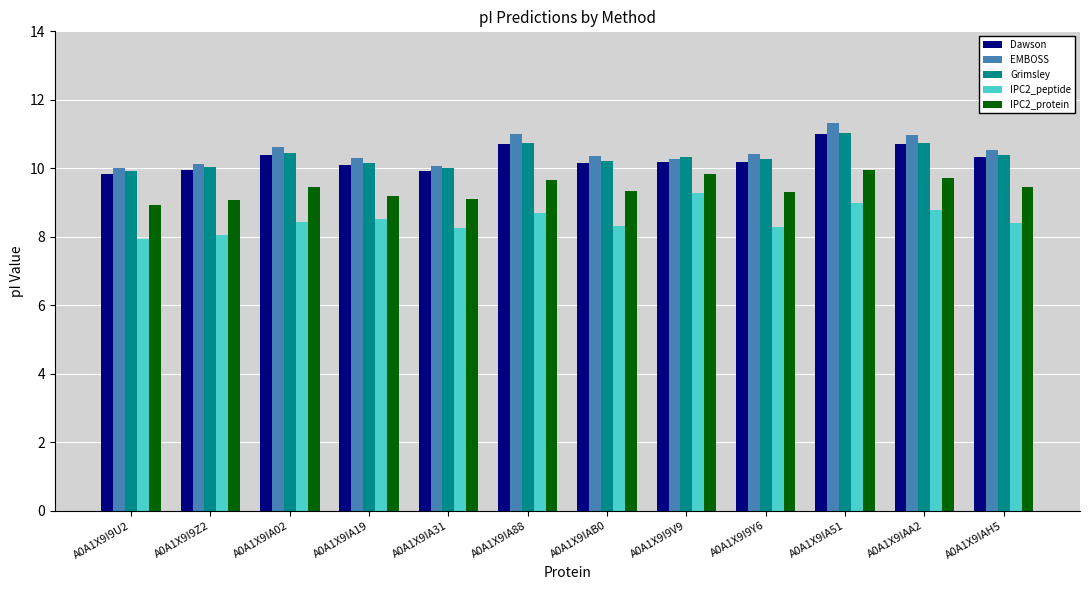

At which category is the sum across all series the highest?

A0A1X9IA51